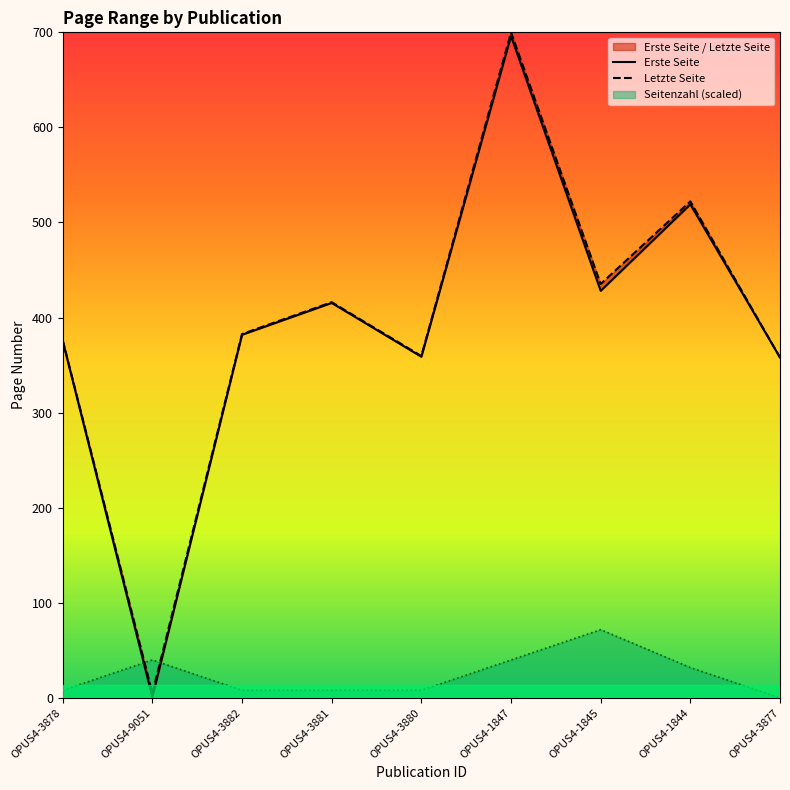

At which label does Erste Seite reach its minimum?

OPUS4-9051